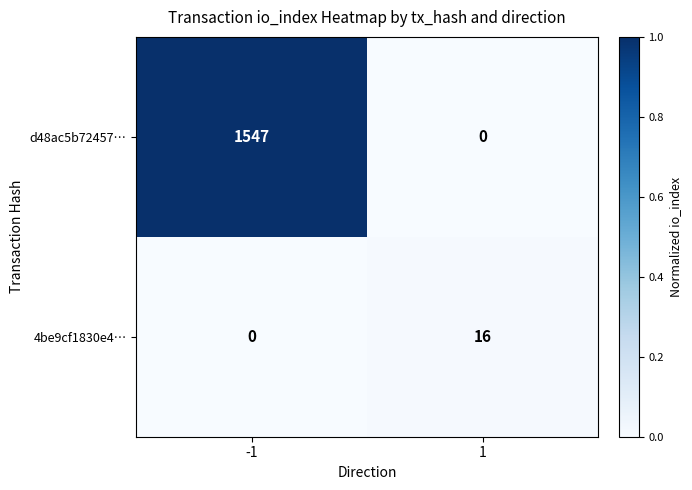

The d48ac5b72457… series shows -815 at 1. True or false?

False